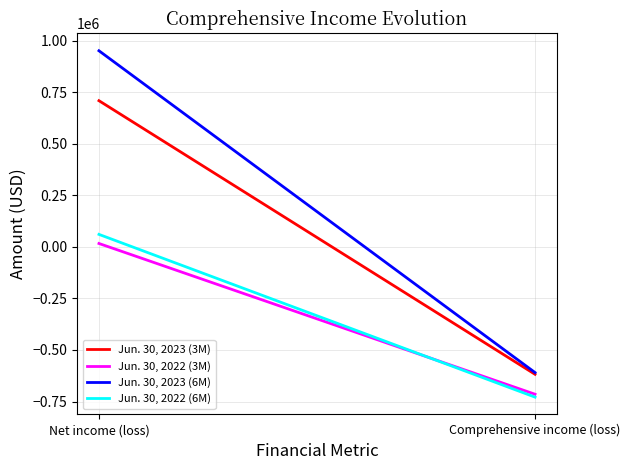

Reading left to right, transcribe all the data shown in this chart.

Jun. 30, 2023 (3M): Net income (loss)=708950	Comprehensive income (loss)=-617908
Jun. 30, 2022 (3M): Net income (loss)=16489	Comprehensive income (loss)=-714487
Jun. 30, 2023 (6M): Net income (loss)=951105	Comprehensive income (loss)=-609443
Jun. 30, 2022 (6M): Net income (loss)=60623	Comprehensive income (loss)=-728614